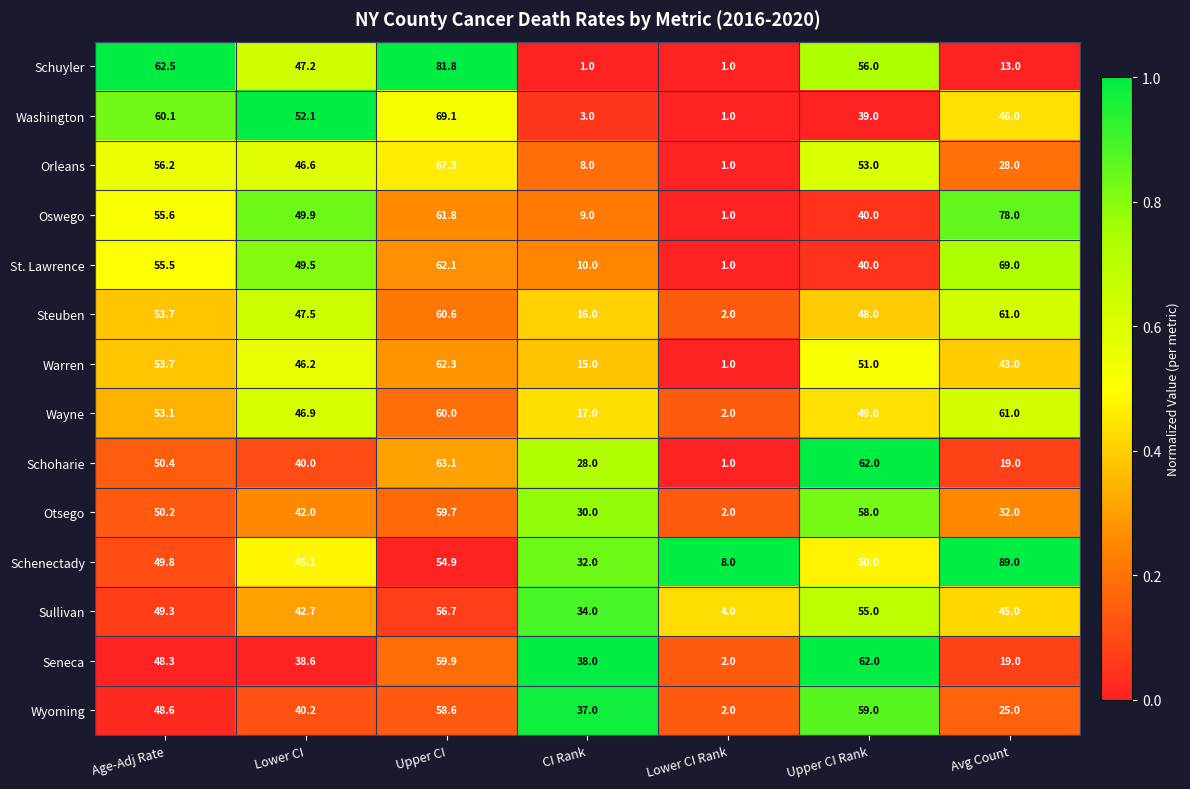

At which category is the sum across all series the highest?

Upper CI